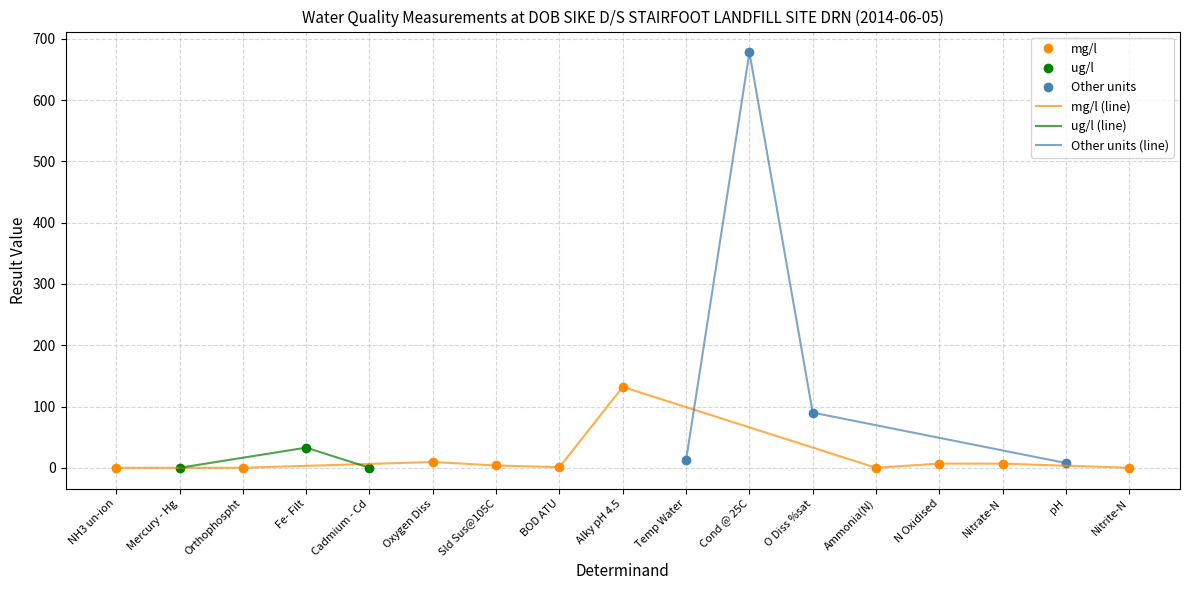

What is the value of the 5th point from the left?

0.1